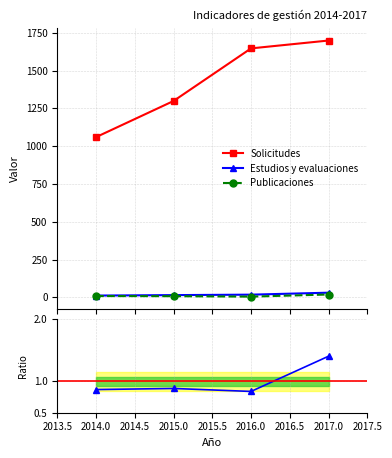

What is the difference between the maximum and minimum values in the Publicaciones series?

14